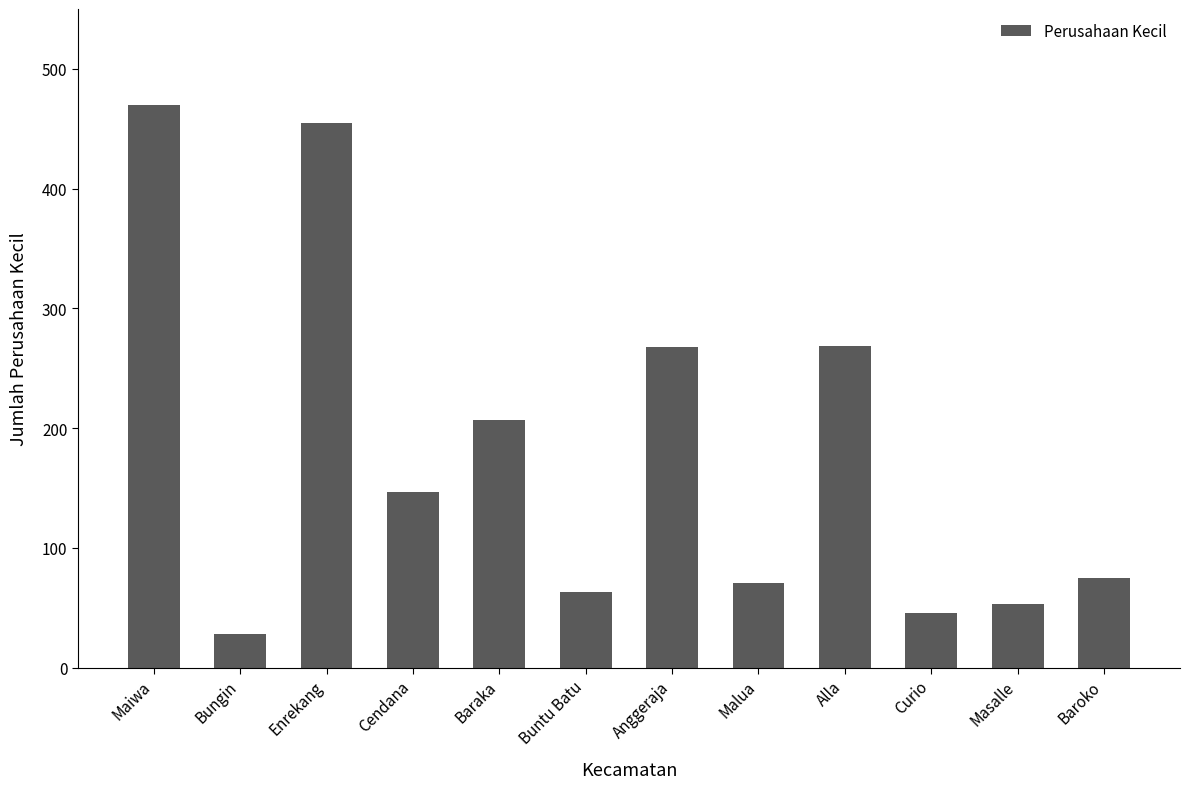

True or false: the data shows 46 at Curio.

True